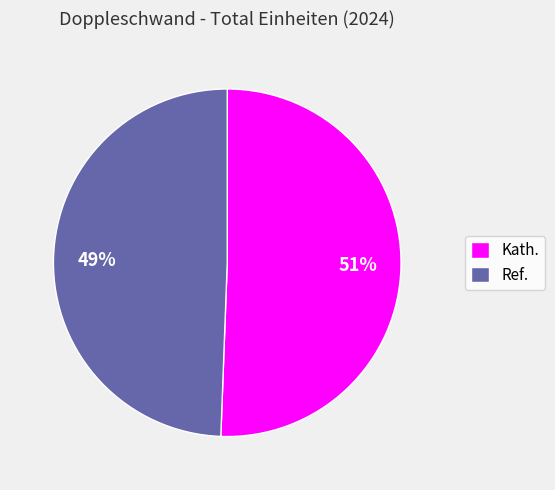

Rank the categories by value from highest to lowest.

Kath., Ref.